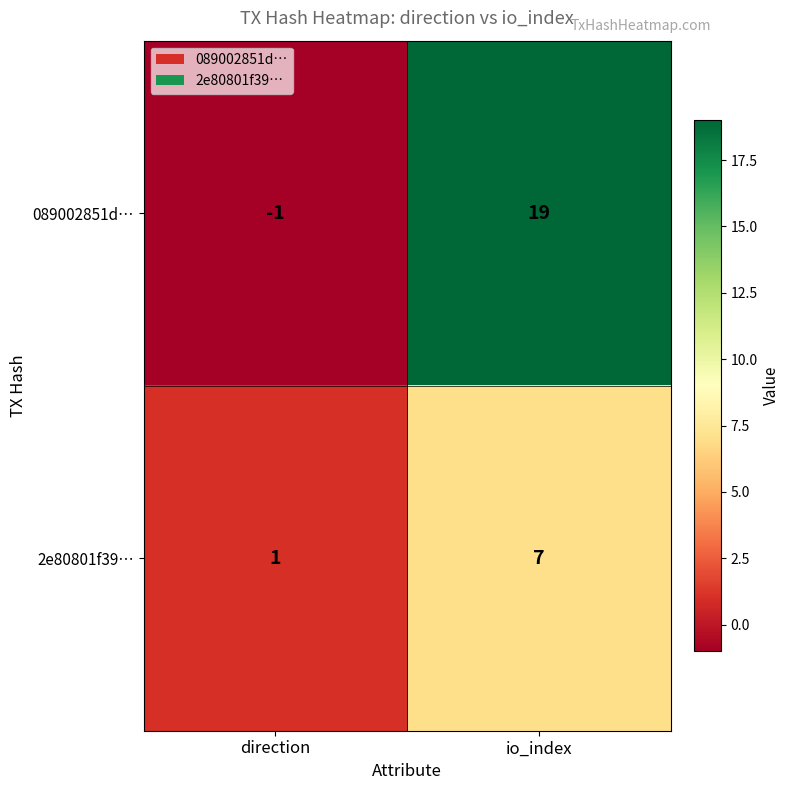

At io_index, list the series in order from smallest to largest.

2e80801f39…, 089002851d…